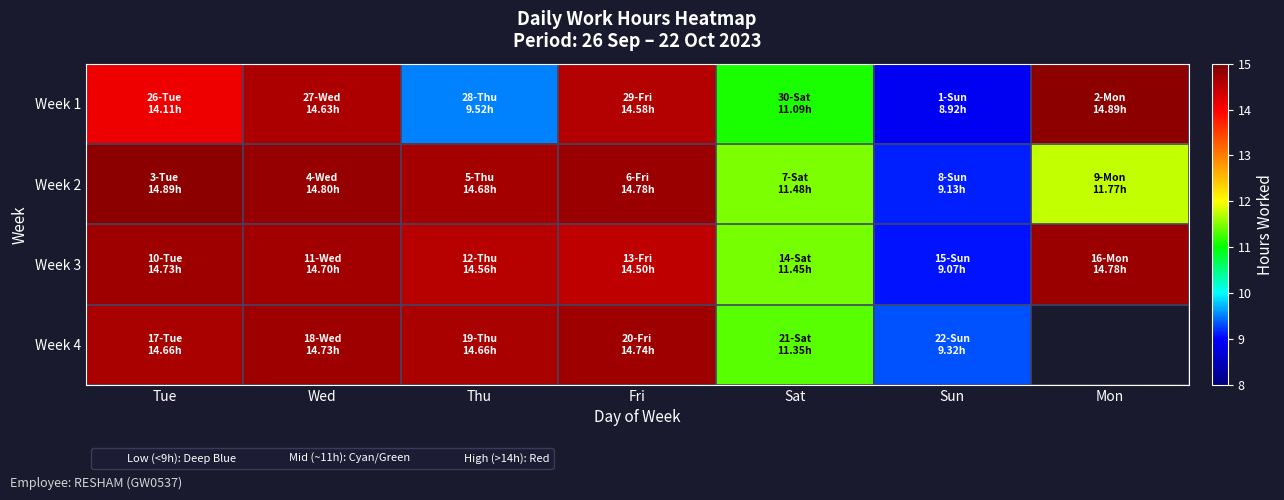

List the series in order of their peak value, lowest first.

Week 4, Week 3, Week 1, Week 2